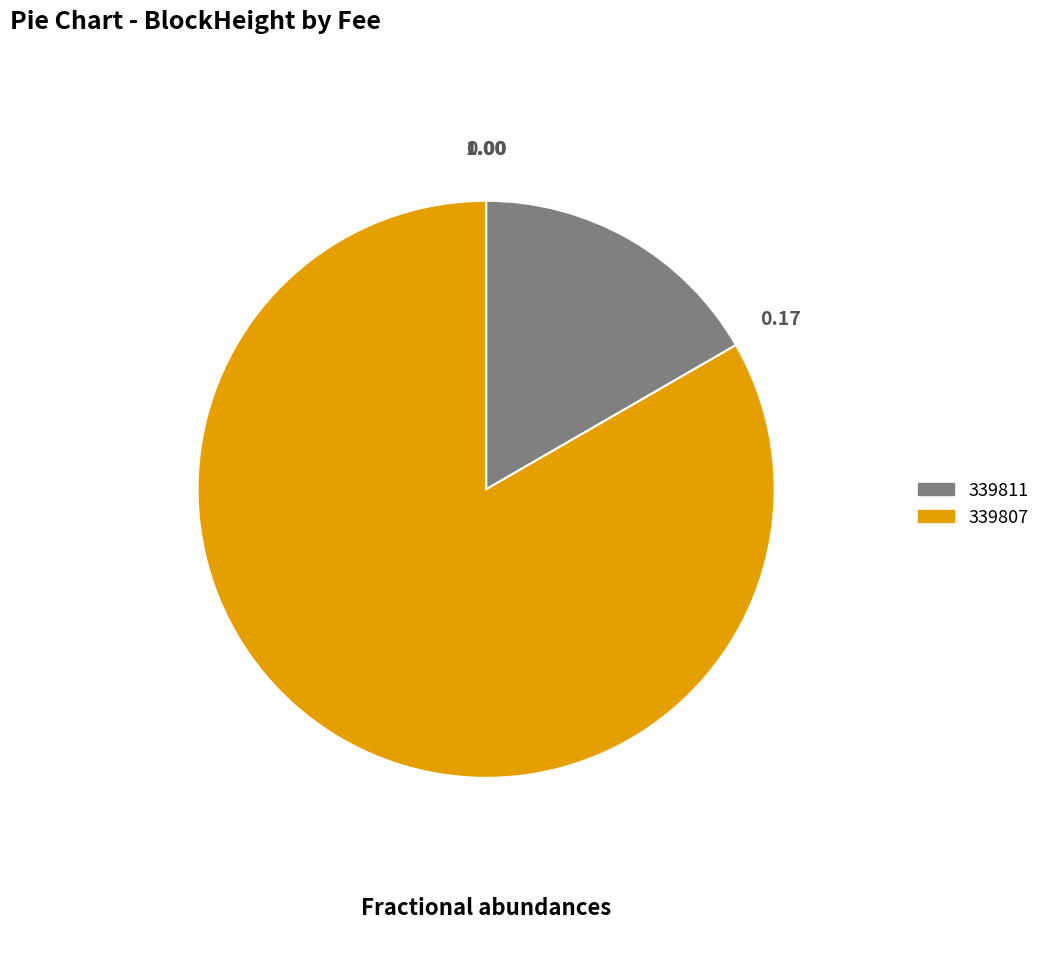

Rank the categories by value from lowest to highest.

339811, 339807